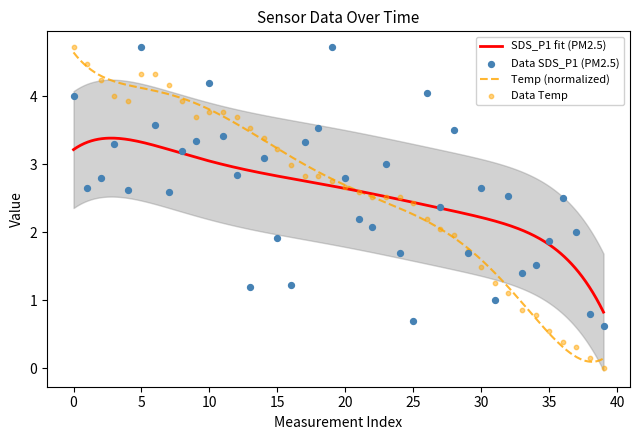

Which series reaches the minimum Y coordinate?

Temp